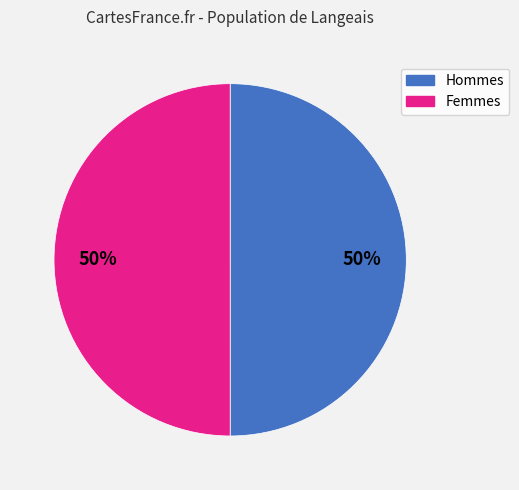

What is the ratio of the value at Hommes to the value at Femmes?

1.0